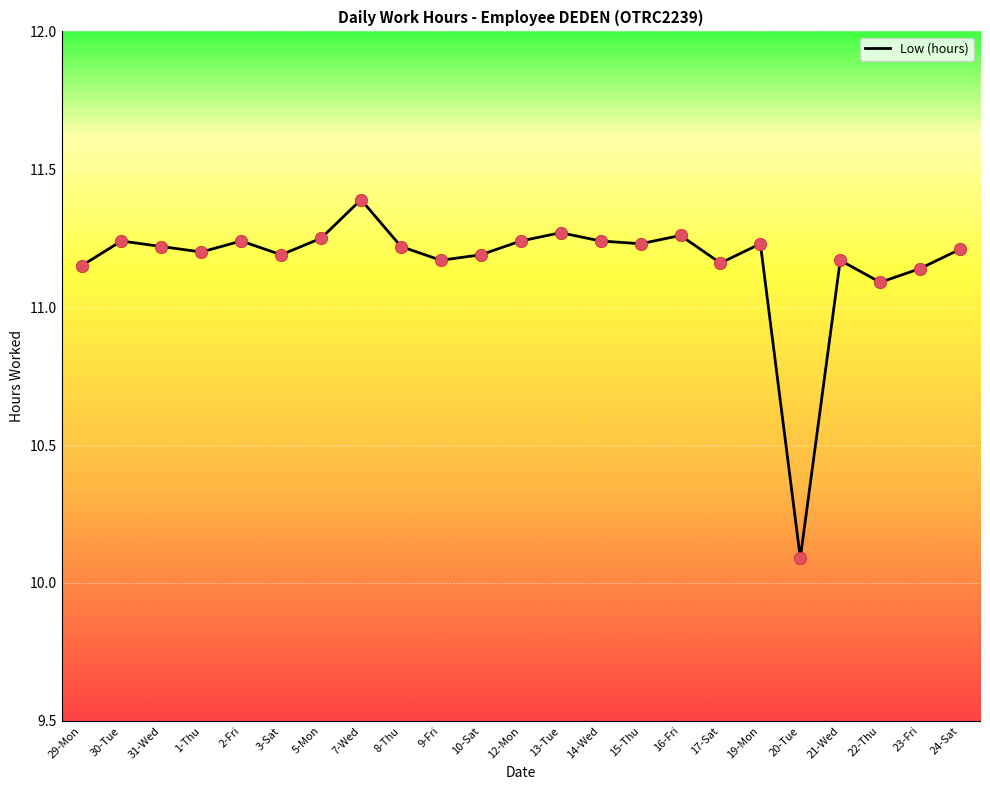

Between 3-Sat and 16-Fri, which is larger?

16-Fri